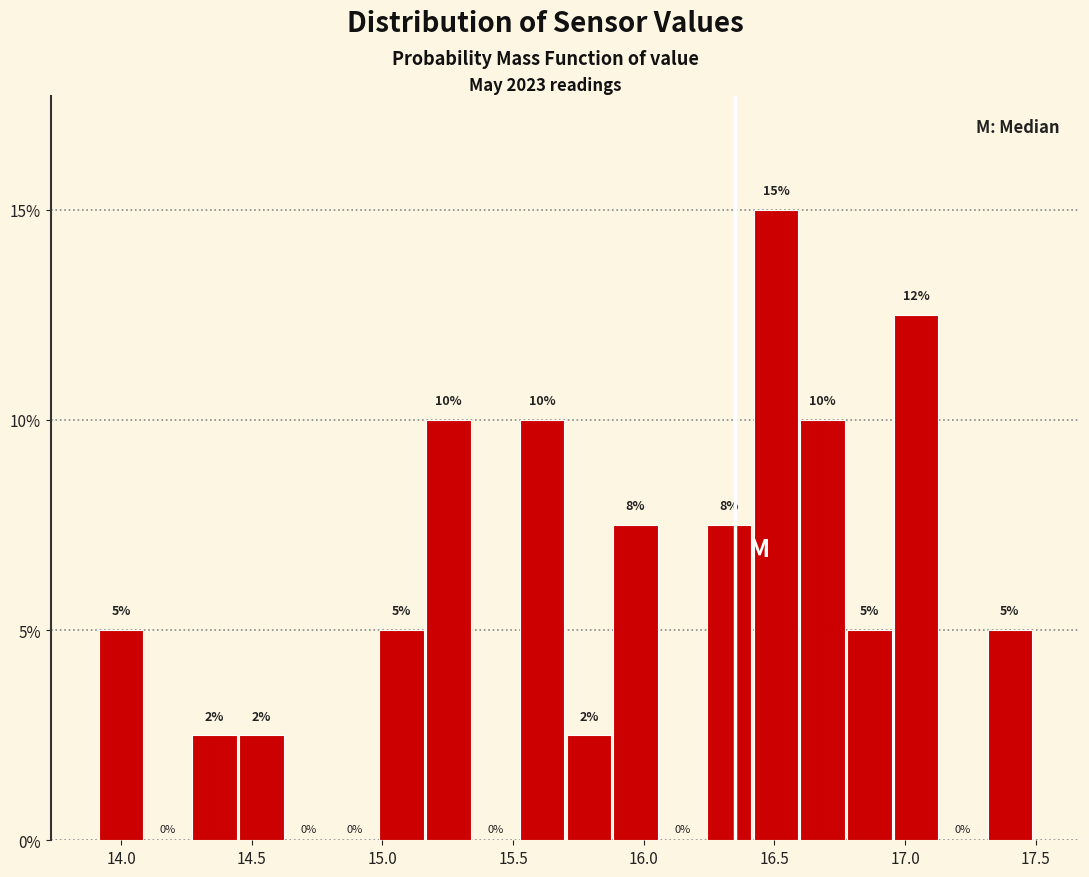

Read against the x-axis, roughly where is the centre of the tallest bar?

16.50